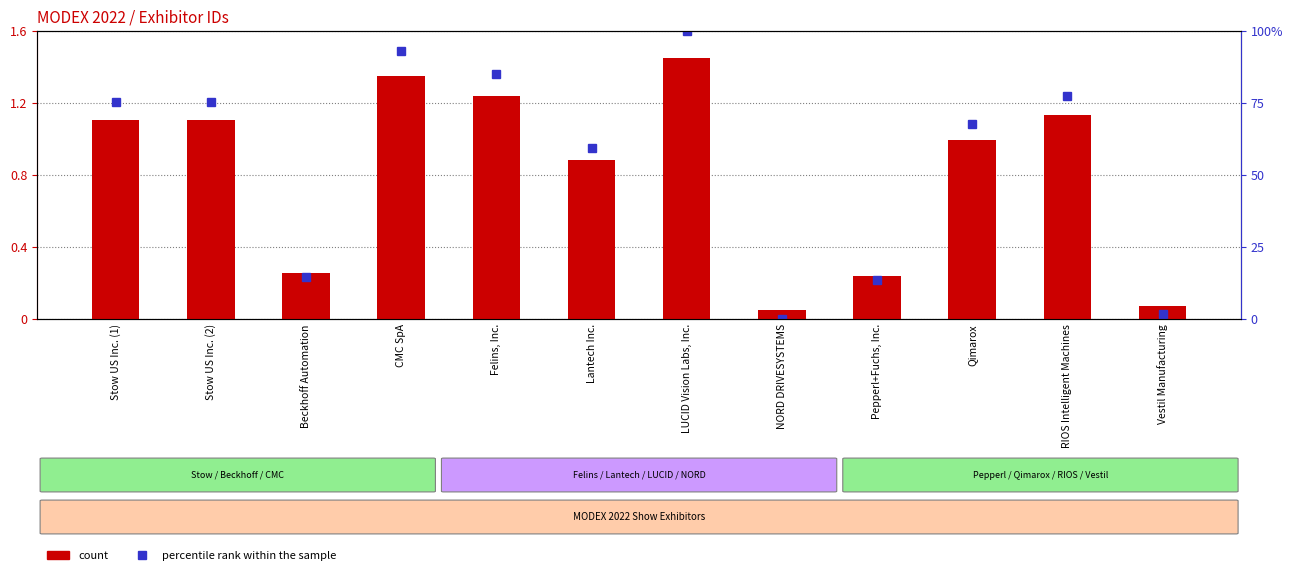

Which has a higher value, Lantech Inc. or Beckhoff Automation?

Lantech Inc.